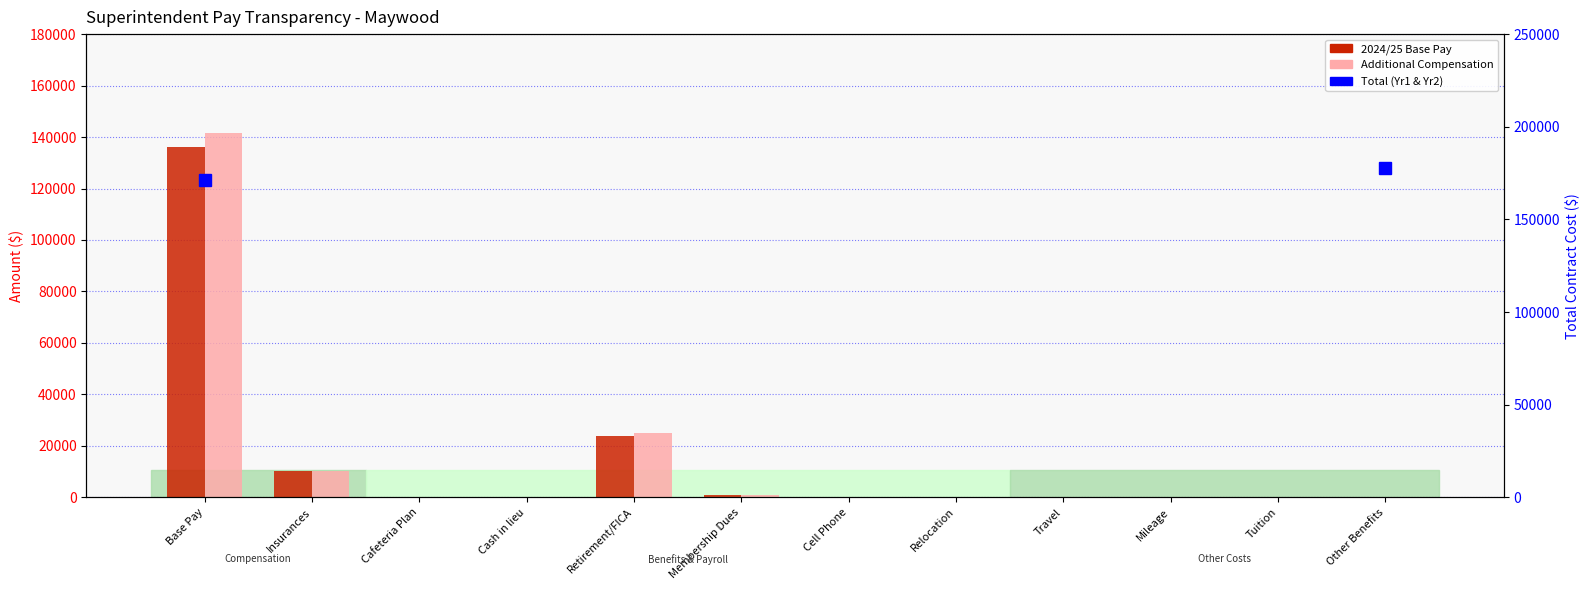

Which series has the largest total across all categories?

Additional Compensation